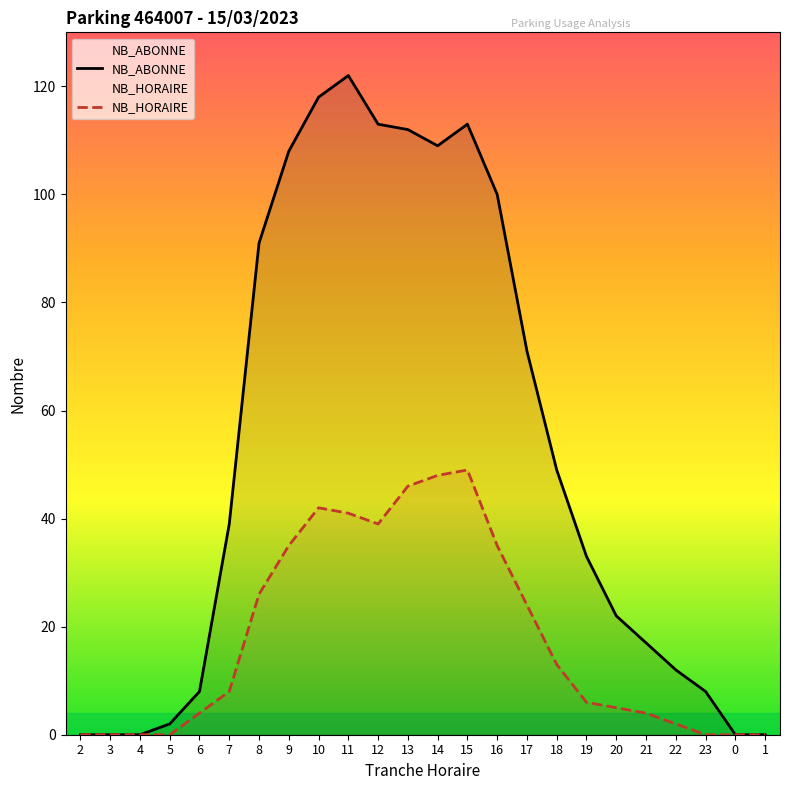

The NB_HORAIRE series shows 34 at 17. True or false?

False